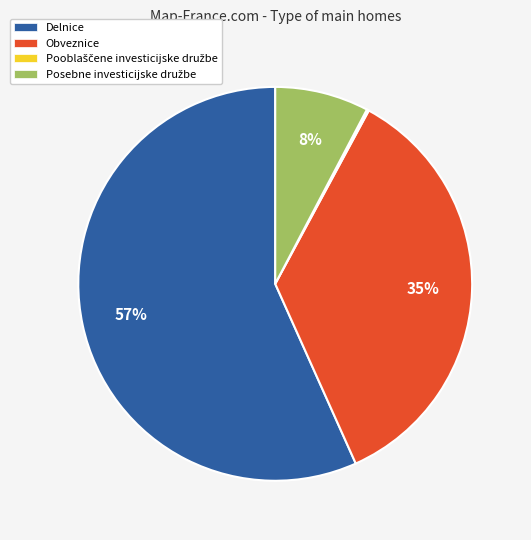

Between Obveznice and Delnice, which is larger?

Delnice